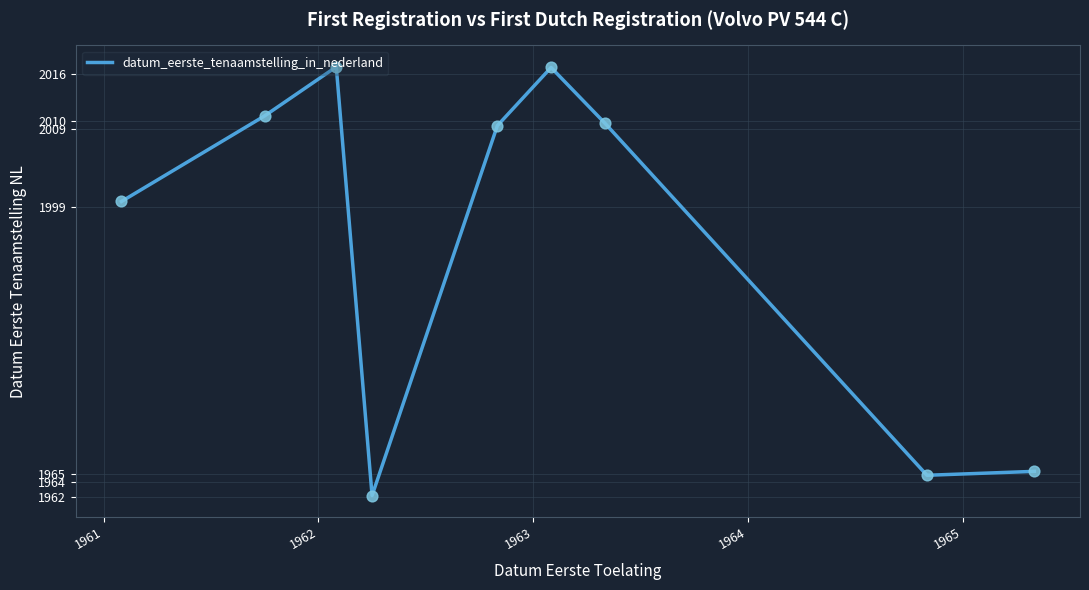

What is the greatest value displayed?

2016.9